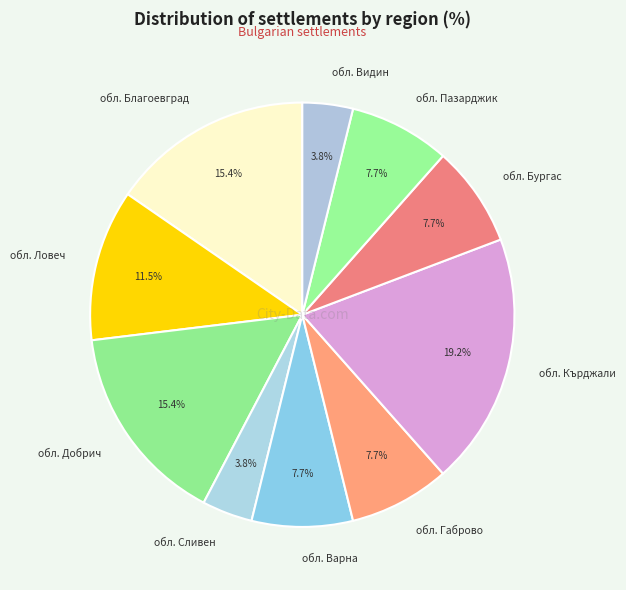

Which has a higher value, обл. Варна or обл. Добрич?

обл. Добрич